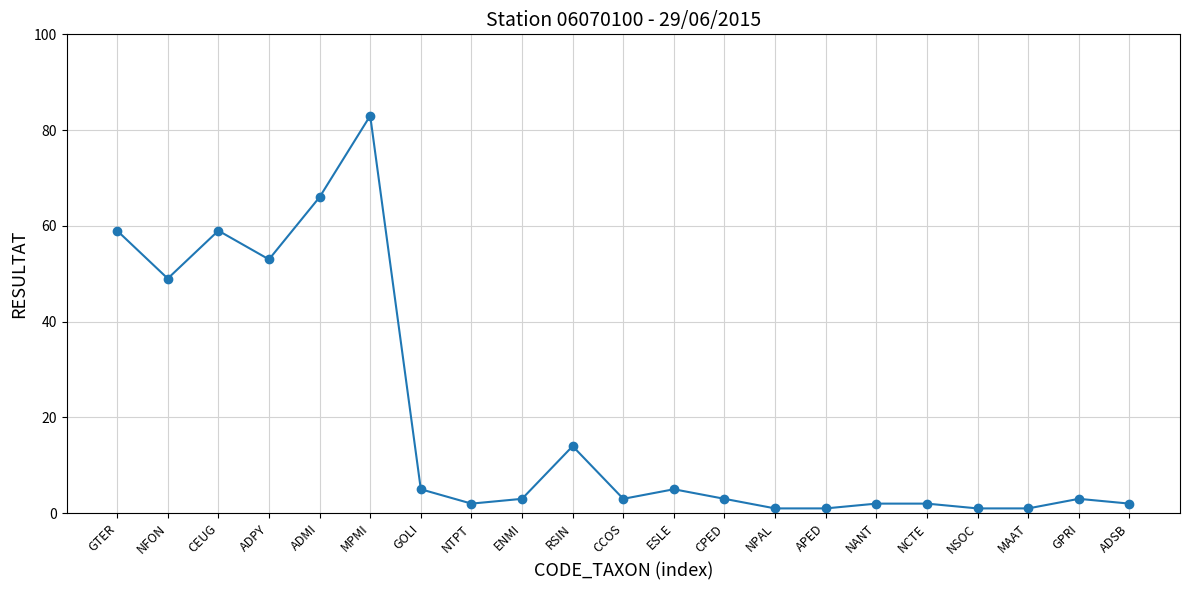

What is the change in value from ESLE to APED?

-4